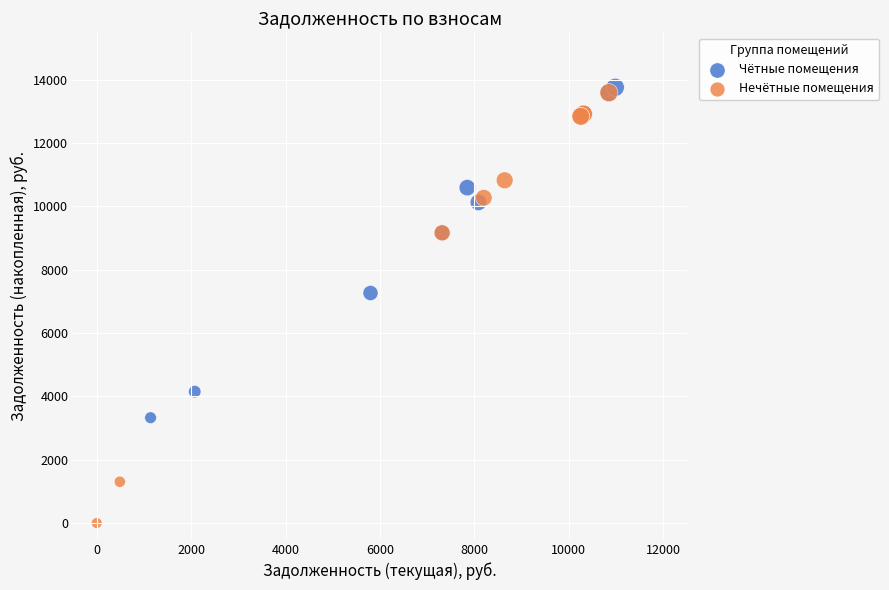

Which series reaches the minimum Y coordinate?

Нечётные помещения